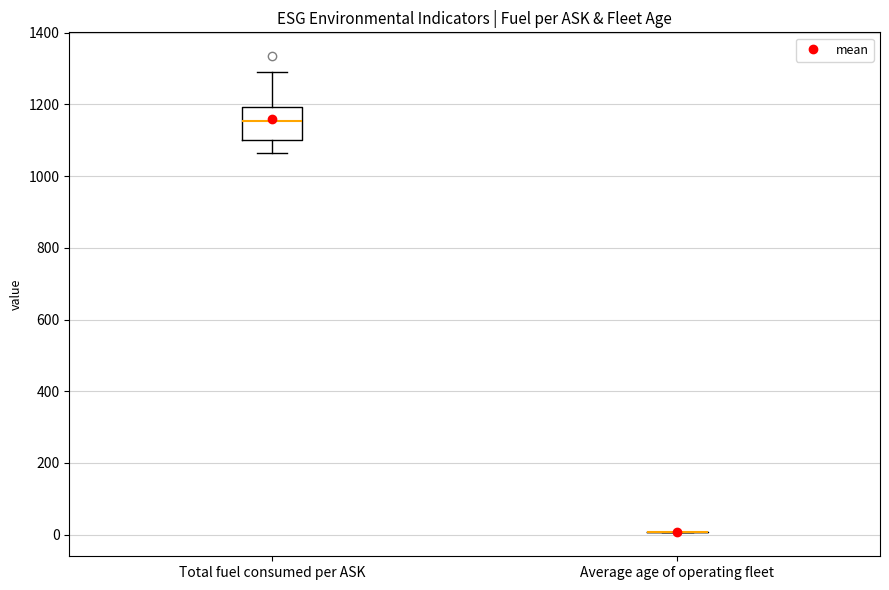

Reading left to right, transcribe this box plot: for each box, give where its median line is, the range the box spans, and where its two whiskers end, as read against the y-axis. The values are not printed on the chart, so give them approximately, as read against the axis.

Total fuel consumed per ASK: median 1160, box 1100 to 1200, whiskers 1060 to 1300
Average age of operating fleet: box collapsed to a line at 0, whiskers 0 to 0